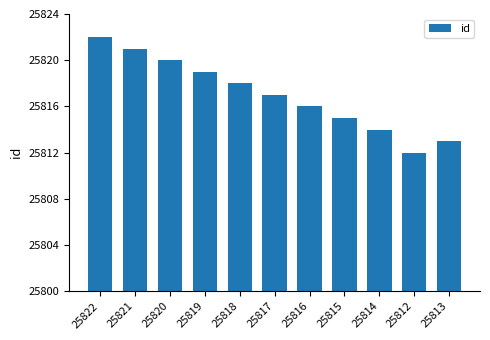

Count the values in the range 25814 to 25820.

7